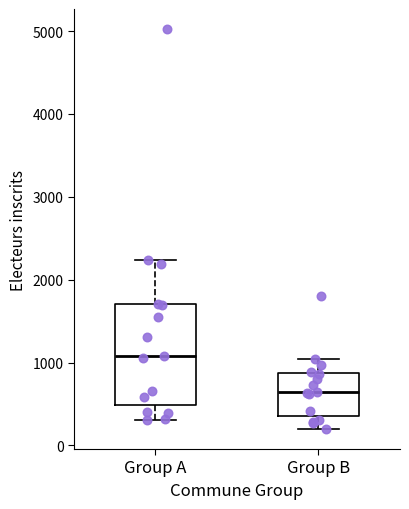

Where is the upper edge of the box for Group B on the y-axis? The values are not printed on the chart, so give them approximately, as read against the axis.

900